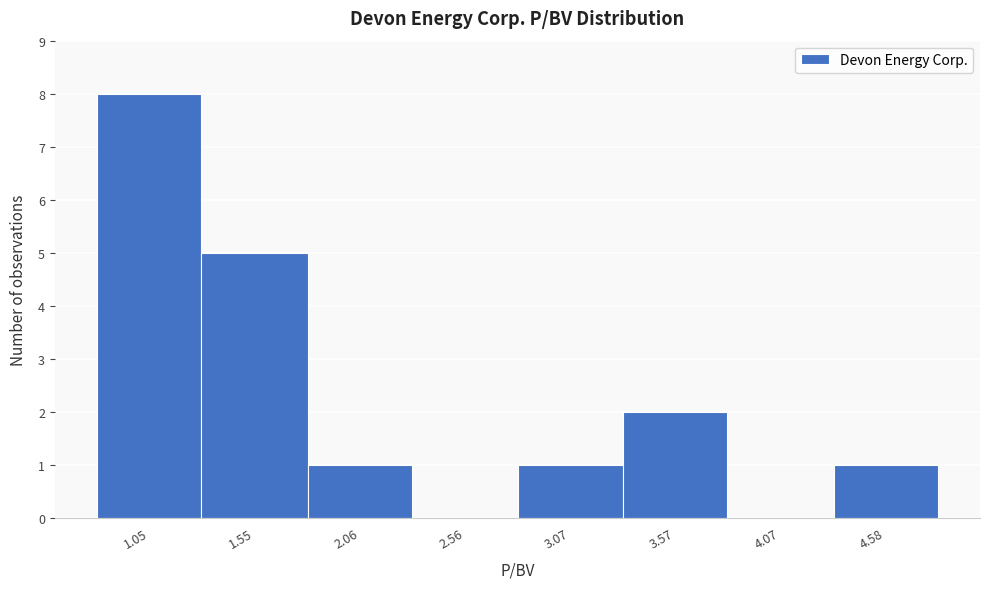

Reading right to left, list all the values displayed in this chart.

4.58=1	4.07=0	3.57=2	3.07=1	2.56=0	2.06=1	1.55=5	1.05=8